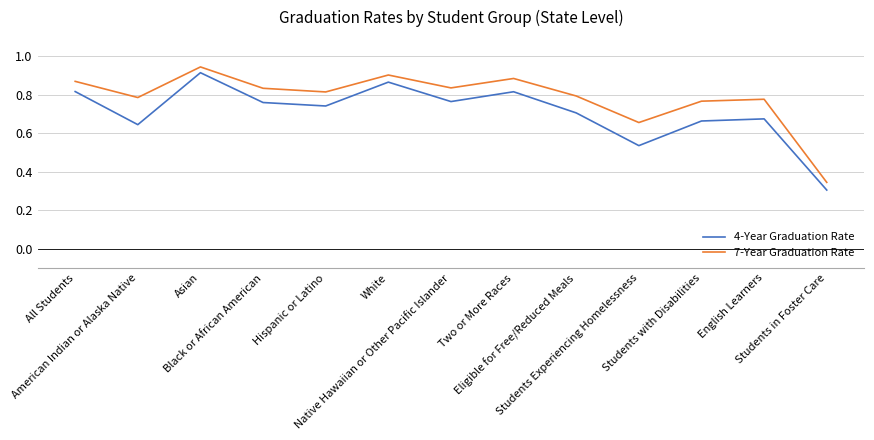

Is it true that 7-Year Graduation Rate equals 0.3 at Hispanic or Latino?

False